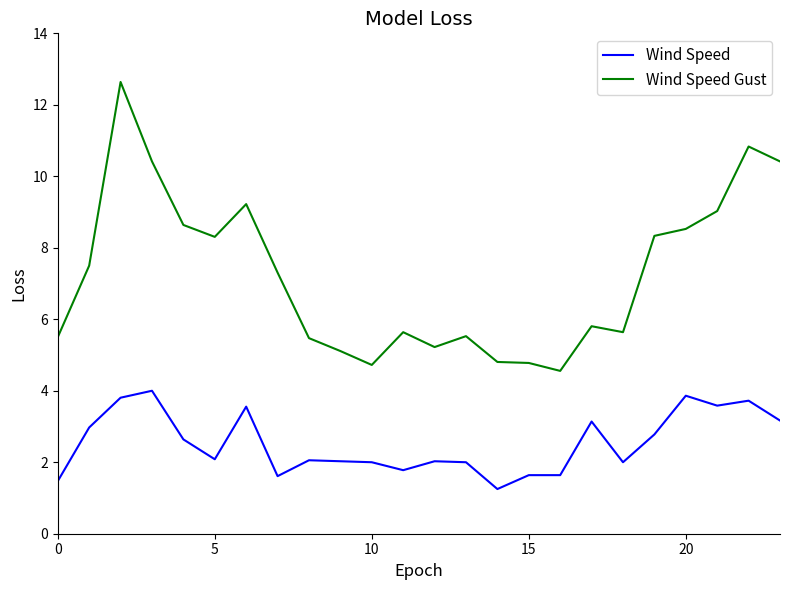

True or false: Wind Speed Gust and Wind Speed cross at least once.

False